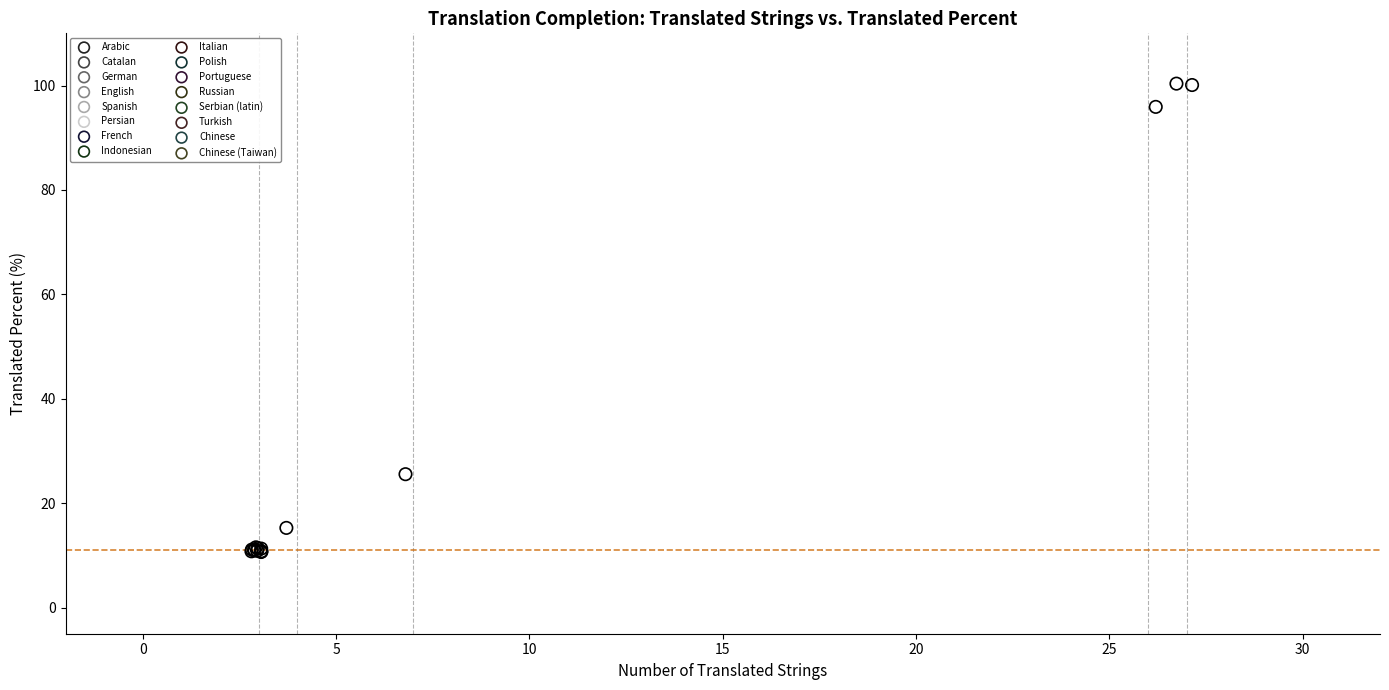

What are all the series names shown in the legend?

Arabic, Catalan, German, English, Spanish, Persian, French, Indonesian, Italian, Polish, Portuguese, Russian, Serbian (latin), Turkish, Chinese, Chinese (Taiwan)